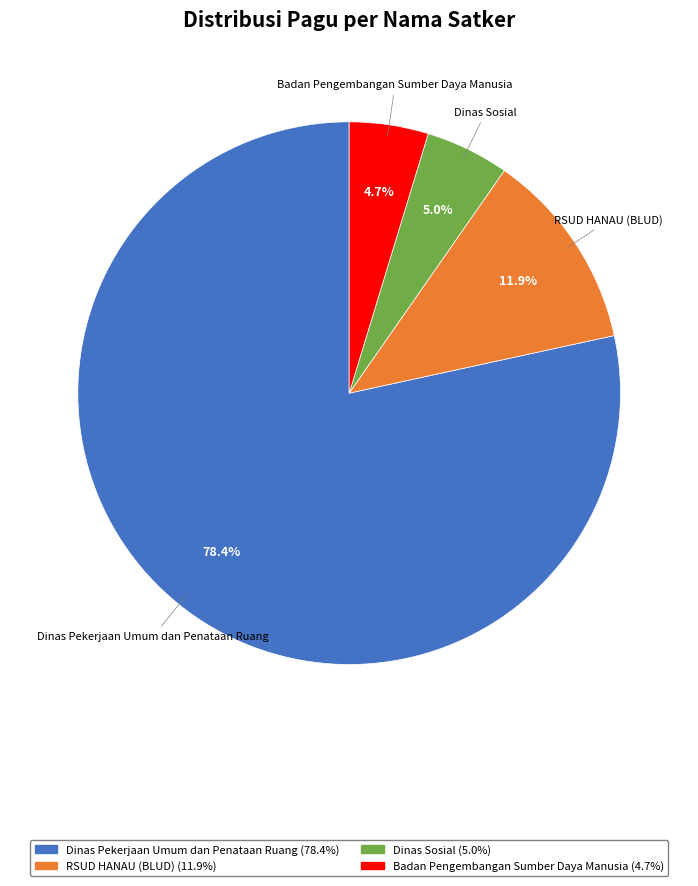

What is the total percentage of Dinas Sosial and Badan Pengembangan Sumber Daya Manusia?

9.7%